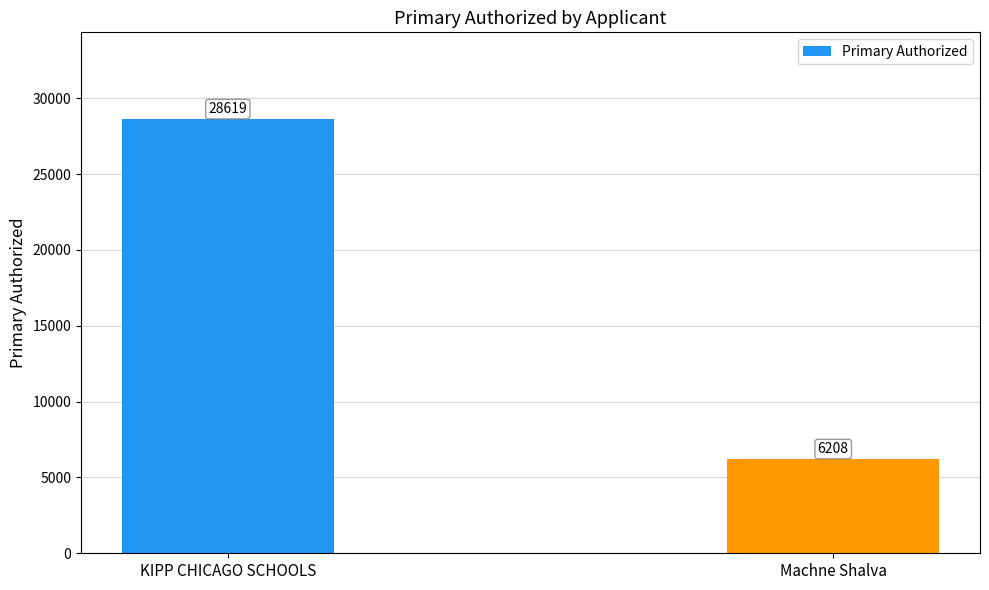

Reading left to right, transcribe all the data shown in this chart.

KIPP CHICAGO SCHOOLS=28619	Machne Shalva=6208